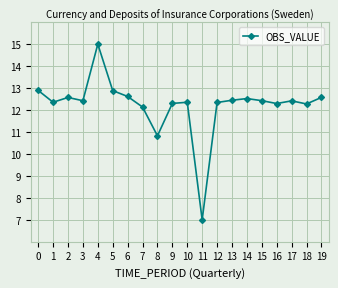

What is the ratio of the value at 5 to the value at 11?

1.8